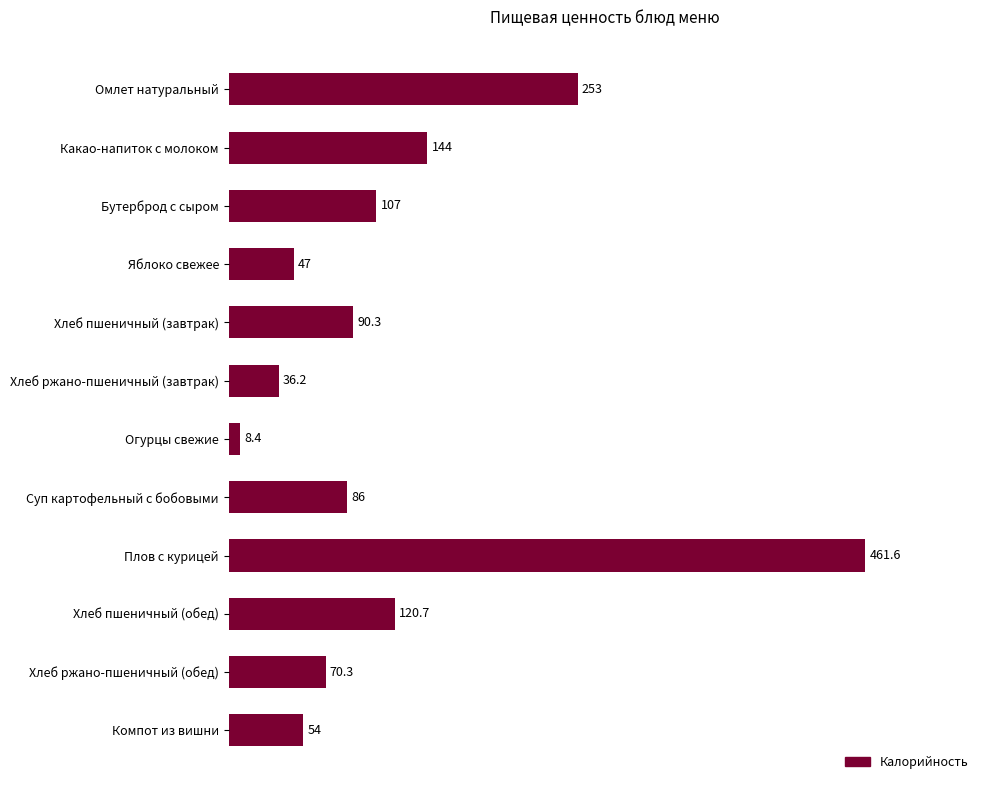

The chart shows a value of 120.7 at Хлеб пшеничный (обед). True or false?

True